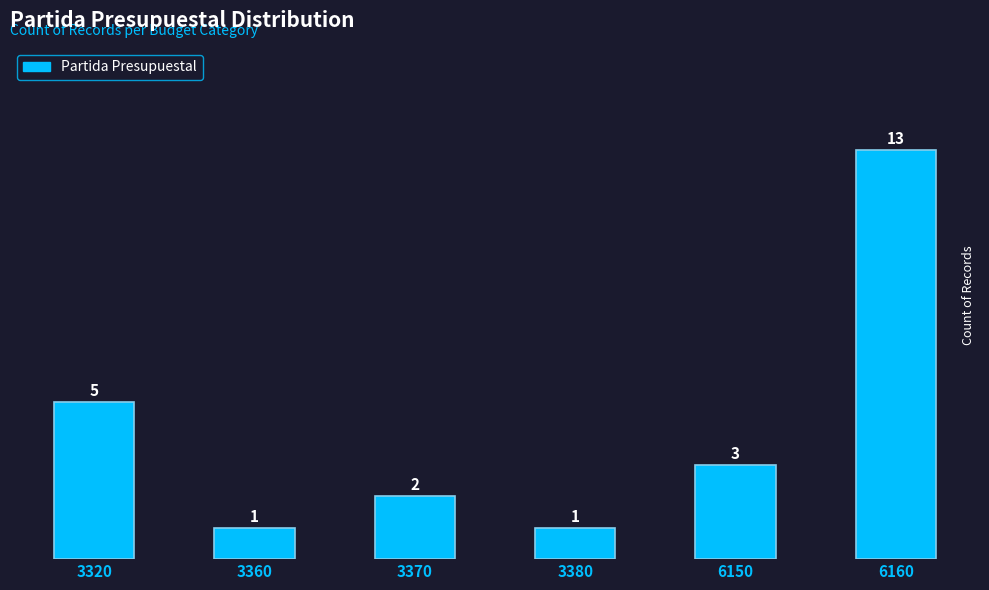

What is the ratio of the value at 6160 to the value at 3380?

13.0